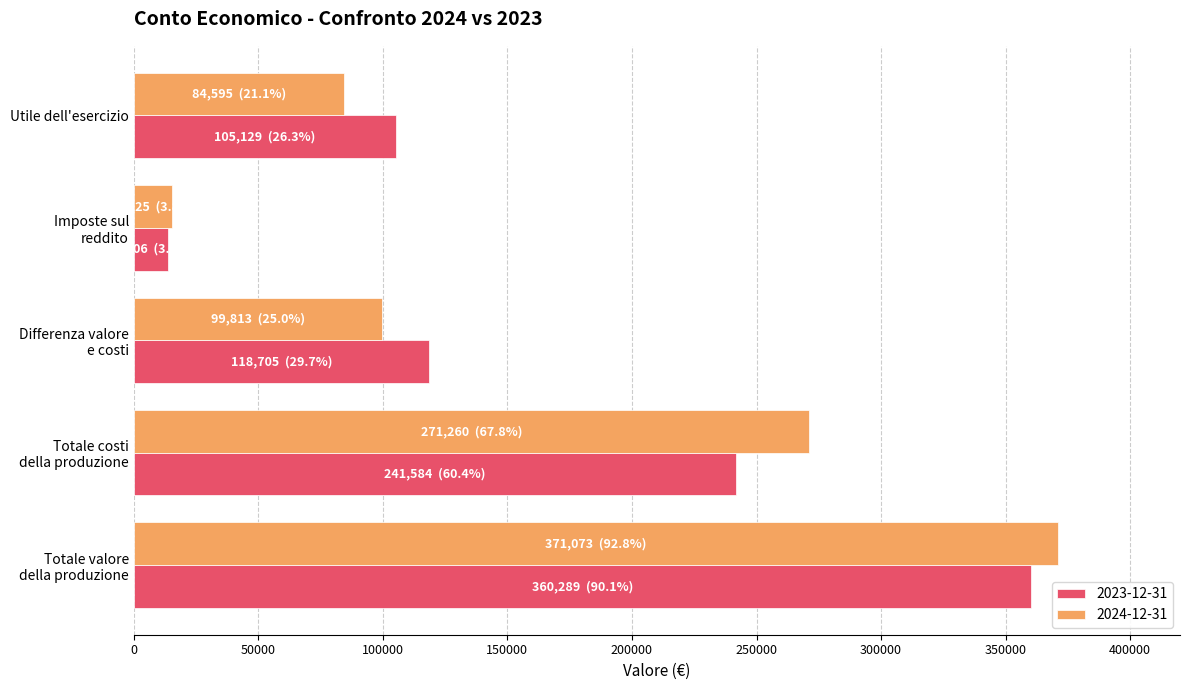

What is the minimum value shown in the chart?

13606